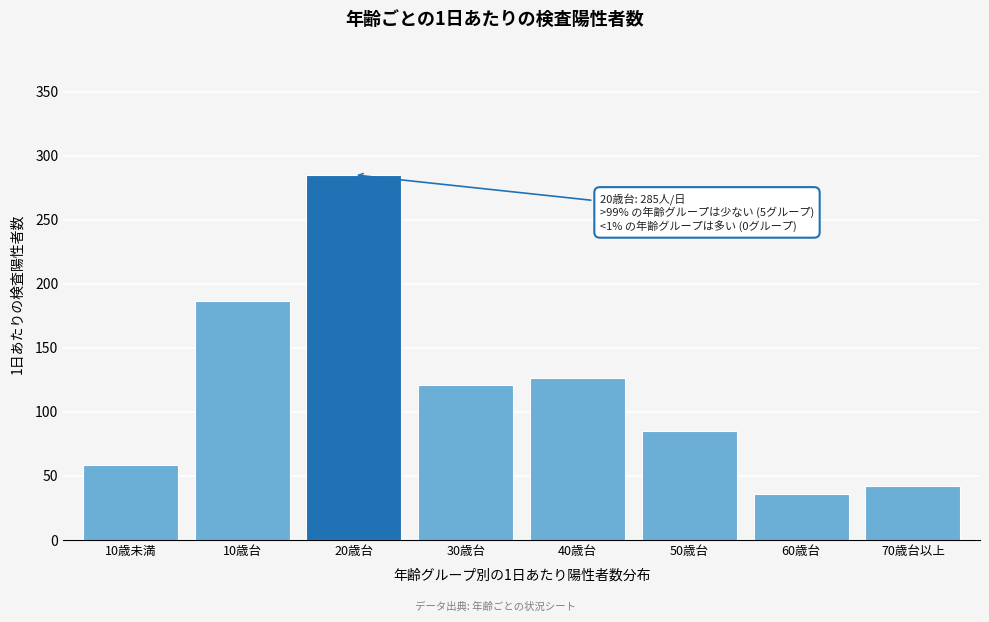

Reading right to left, list all the values displayed in this chart.

42.1	35.6	85.4	126.1	120.9	285.0	186.7	58.7